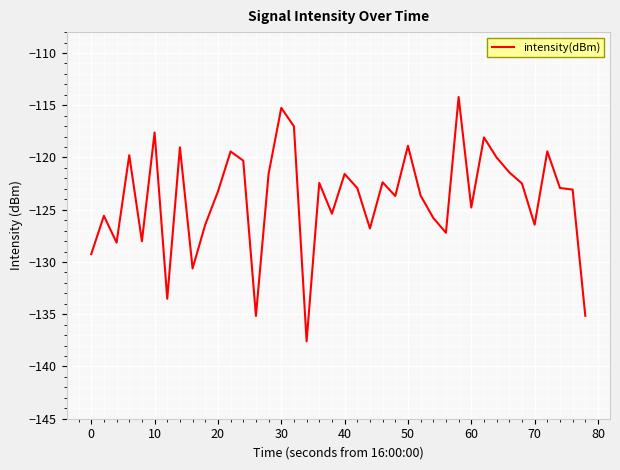

What is the minimum value shown in the chart?

-137.6